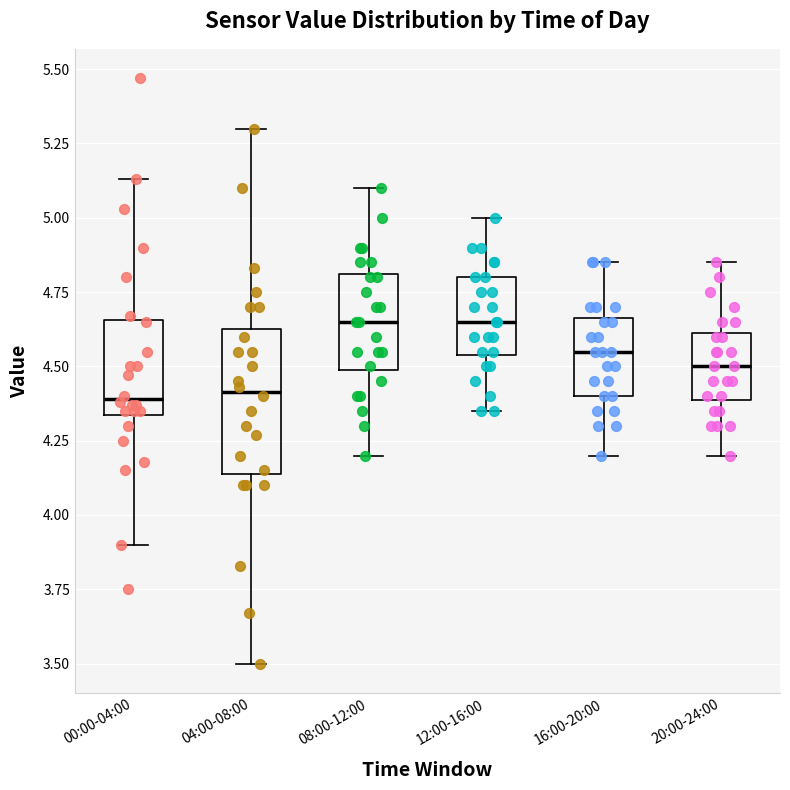

Comparing the boxes themselves (not the whiskers), which one is the tallest?

04:00-08:00